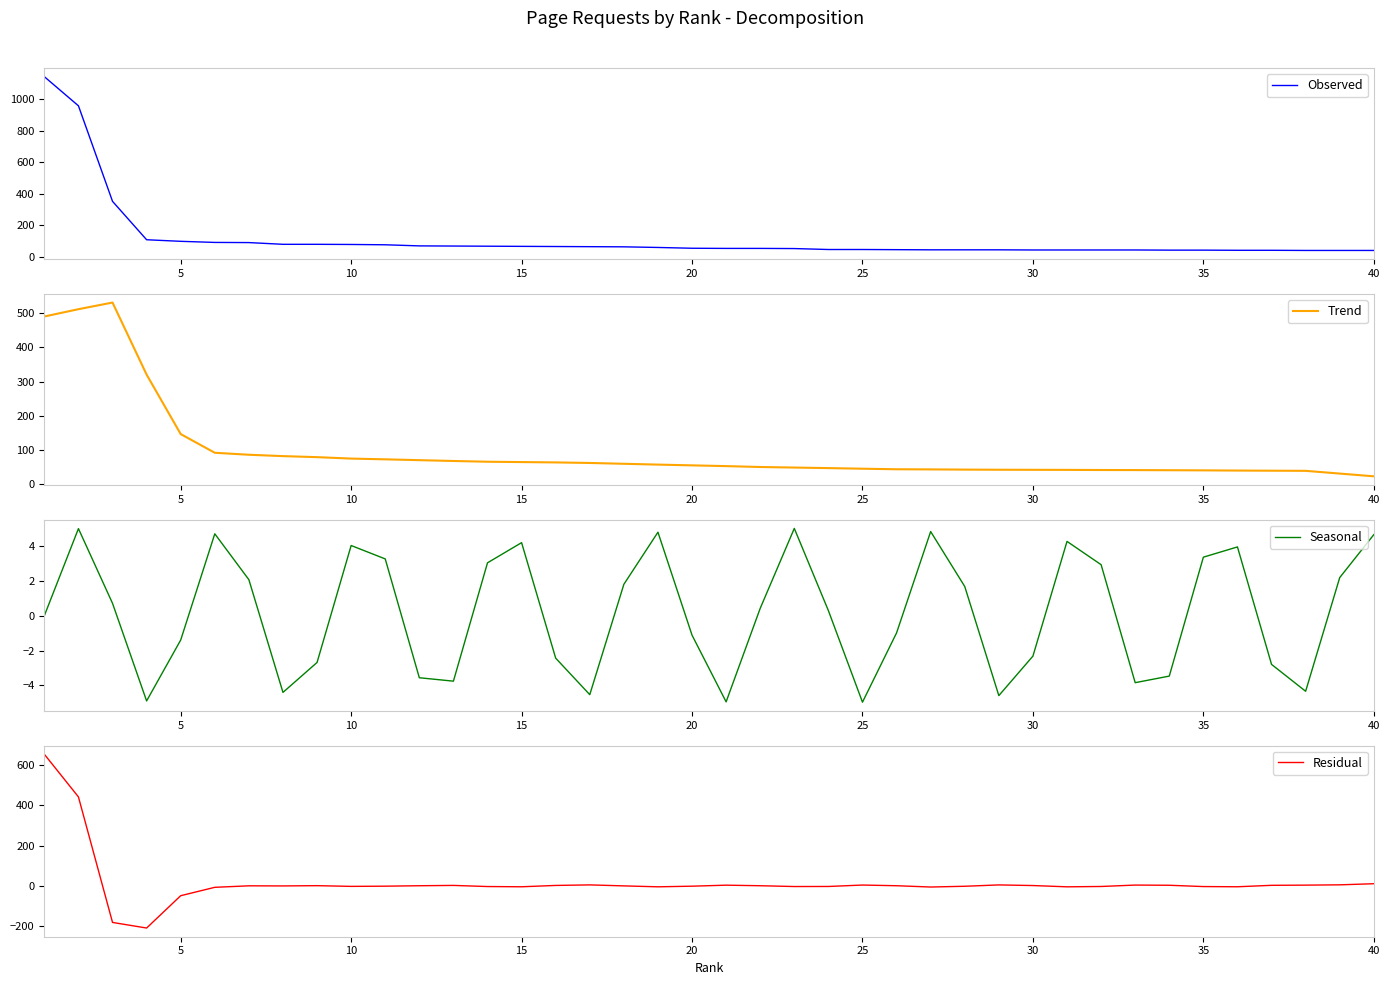

The value of Seasonal at 30 is -1.6. True or false?

False